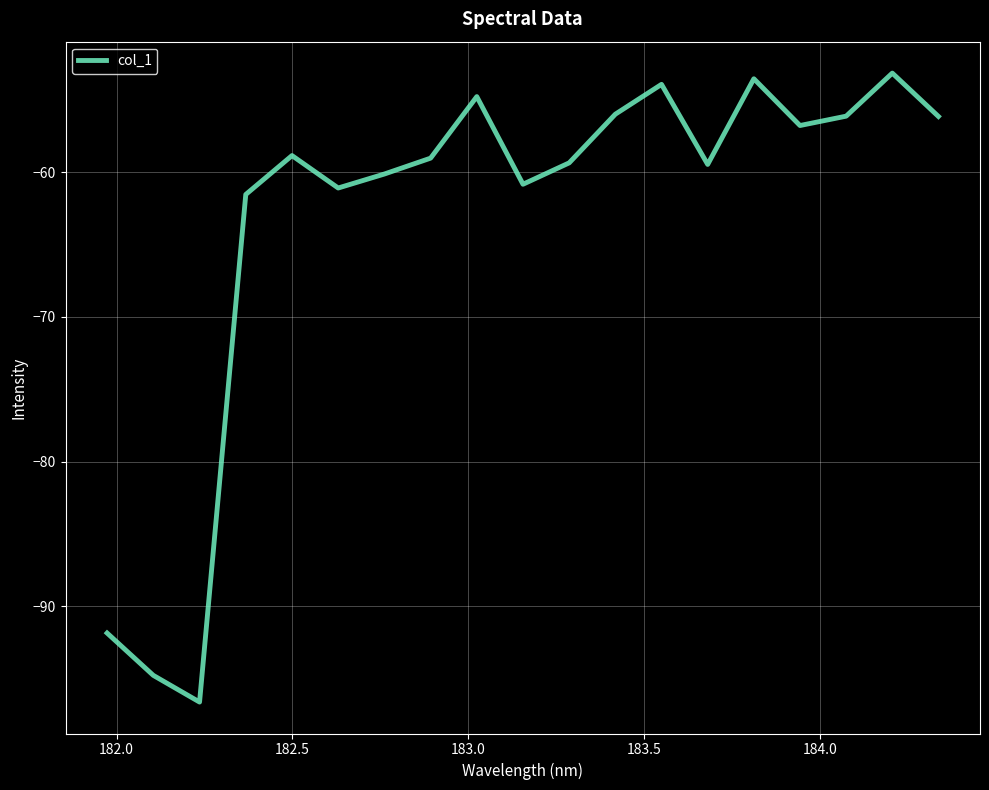

What is the smallest value displayed?

-96.6